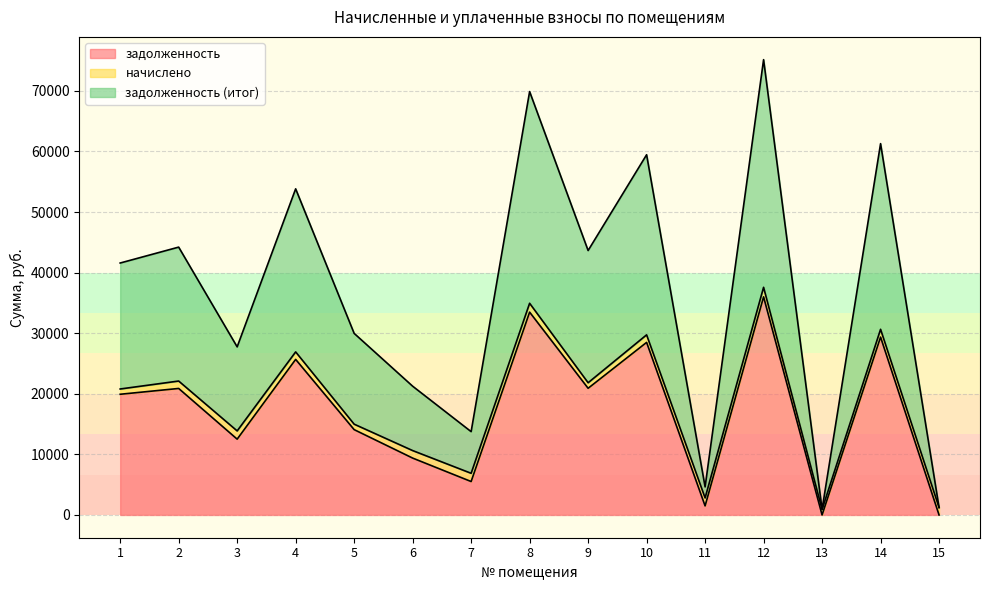

The value of задолженность at 5 is 14085.9. True or false?

True